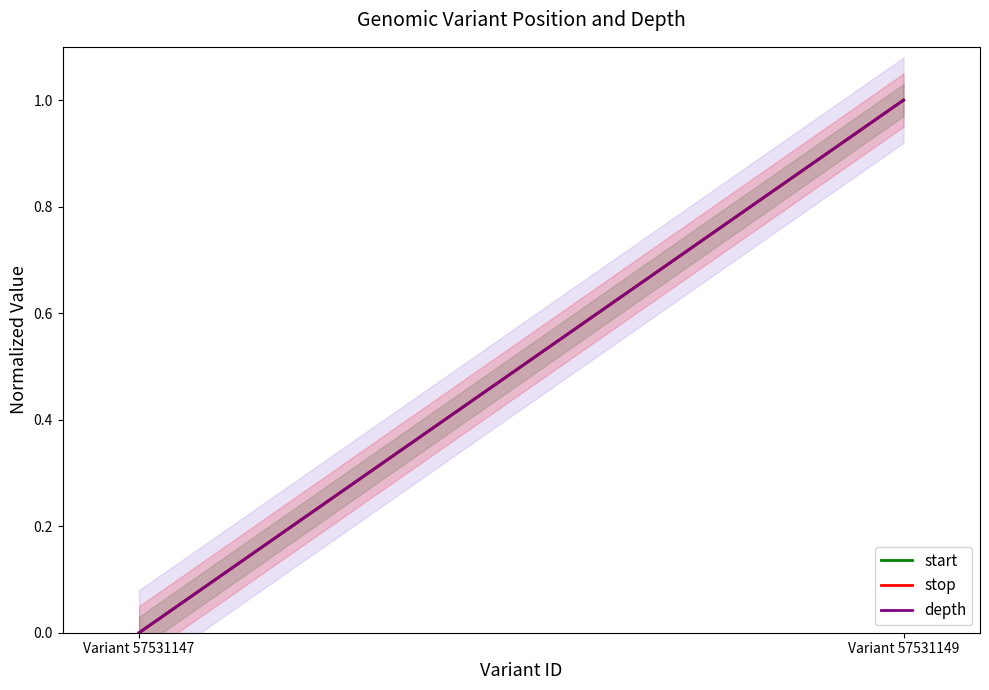

How many positive values does the stop series have?

1